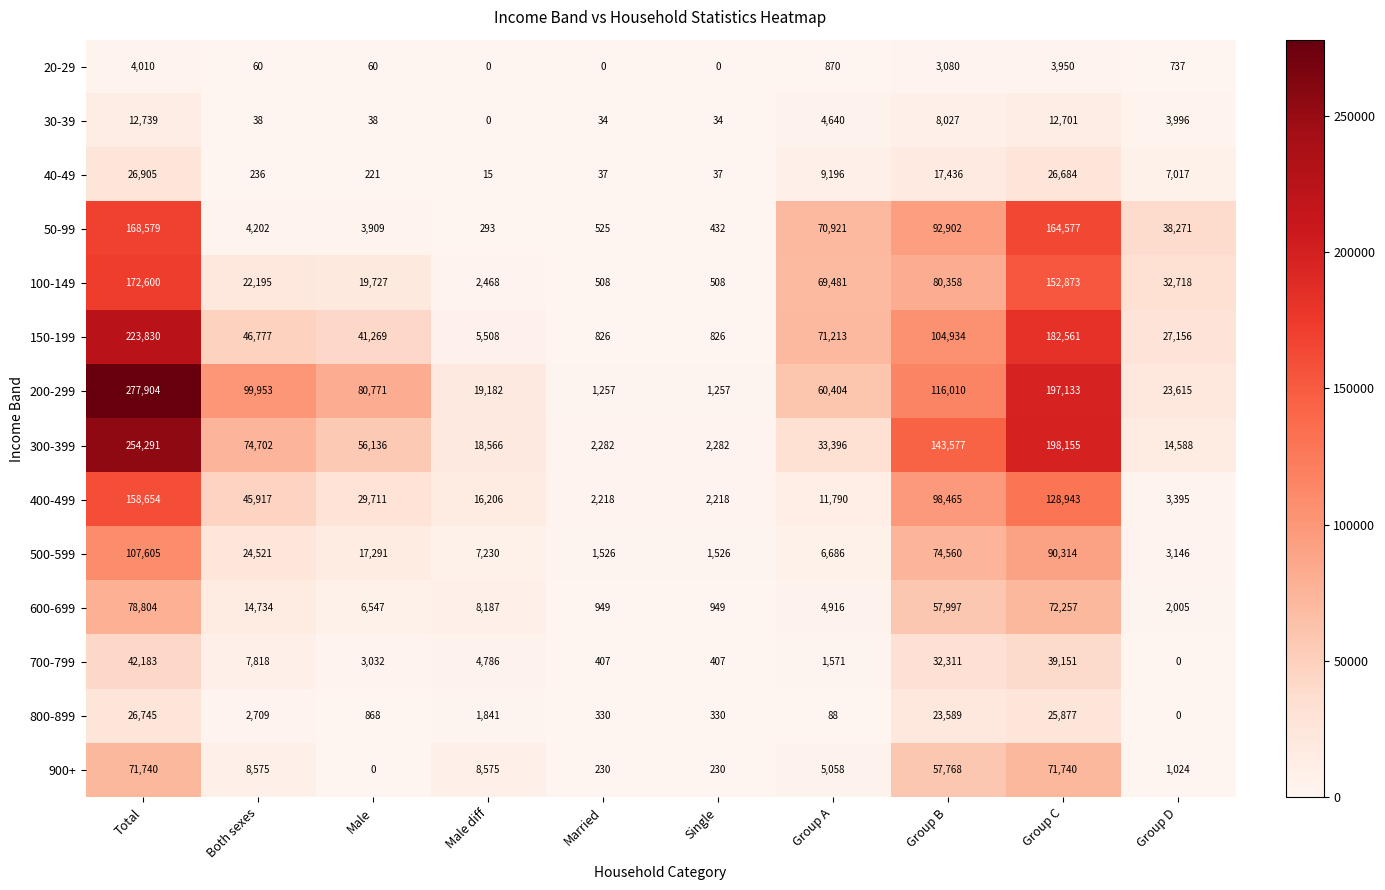

What is the sum of the 100-149 values at Group B and Group D?

113076